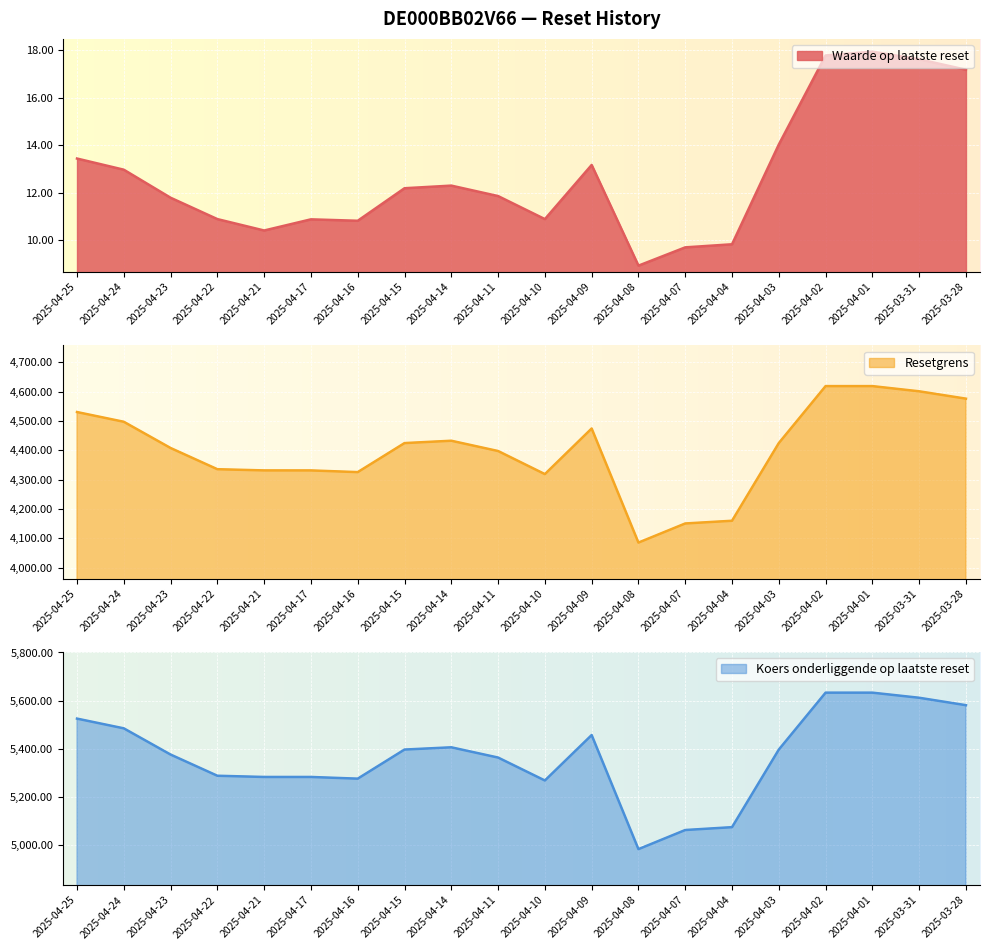

True or false: Koers onderliggende op laatste reset and Resetgrens cross at least once.

False